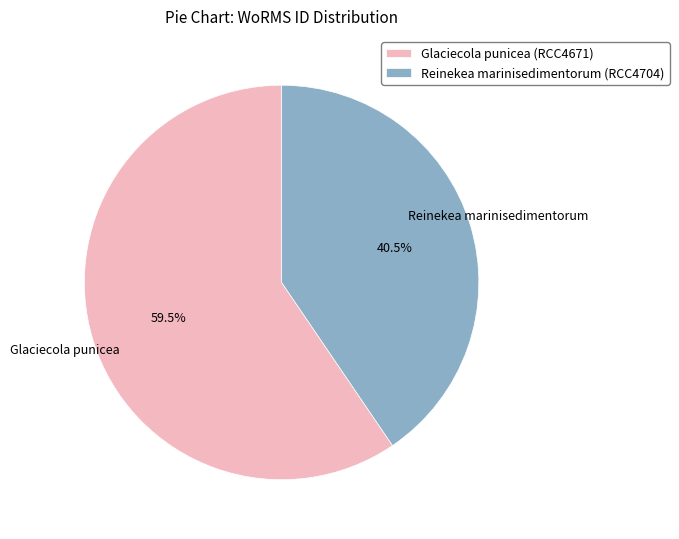

Rank the categories by value from highest to lowest.

Glaciecola punicea (RCC4671), Reinekea marinisedimentorum (RCC4704)